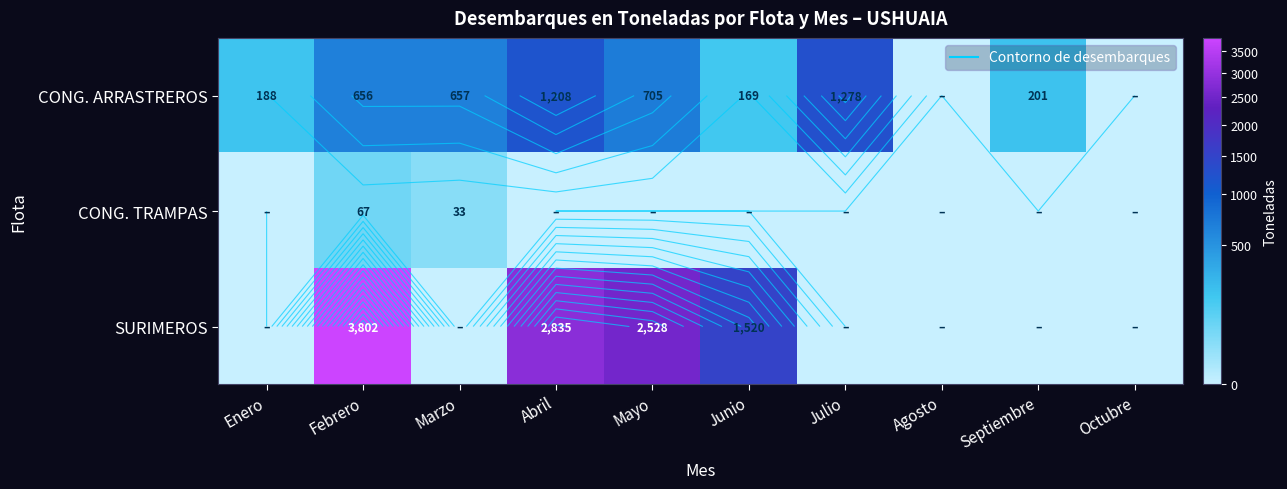

What is the difference between the highest and lowest values at Enero?

188.3